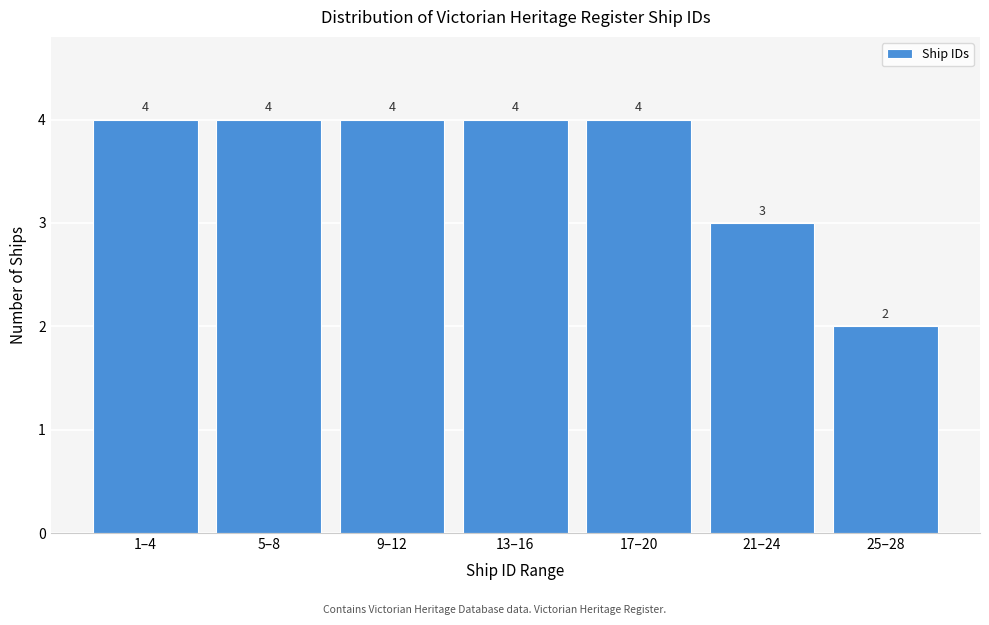

Reading left to right, extract all data points from this chart.

1–4=4	5–8=4	9–12=4	13–16=4	17–20=4	21–24=3	25–28=2